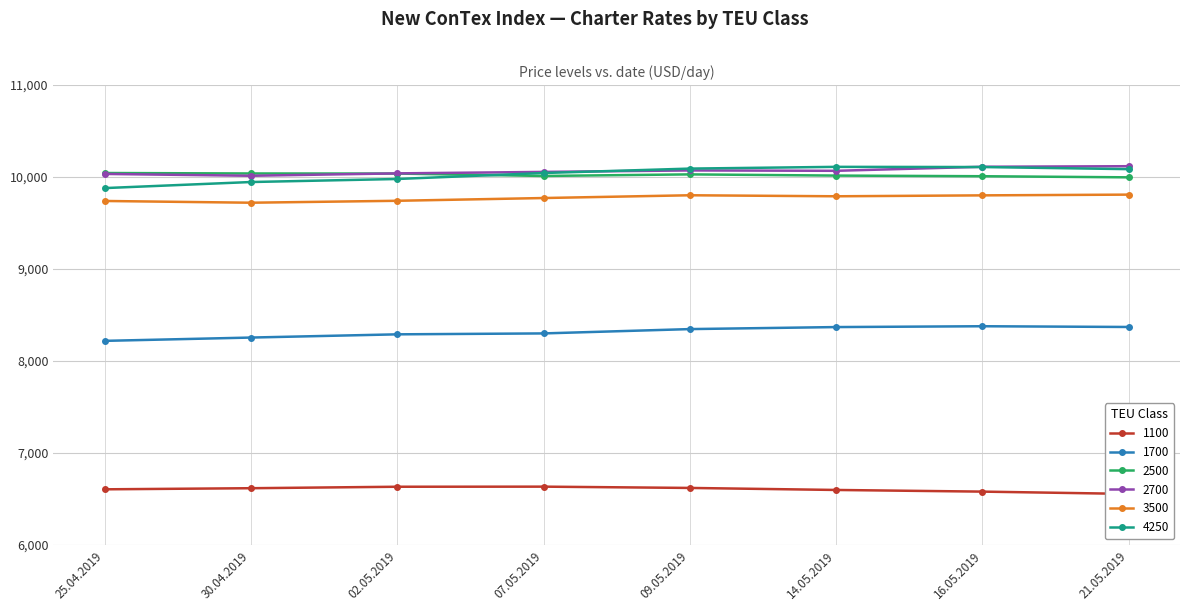

Where is 2700 nearest to the value 10066?

14.05.2019